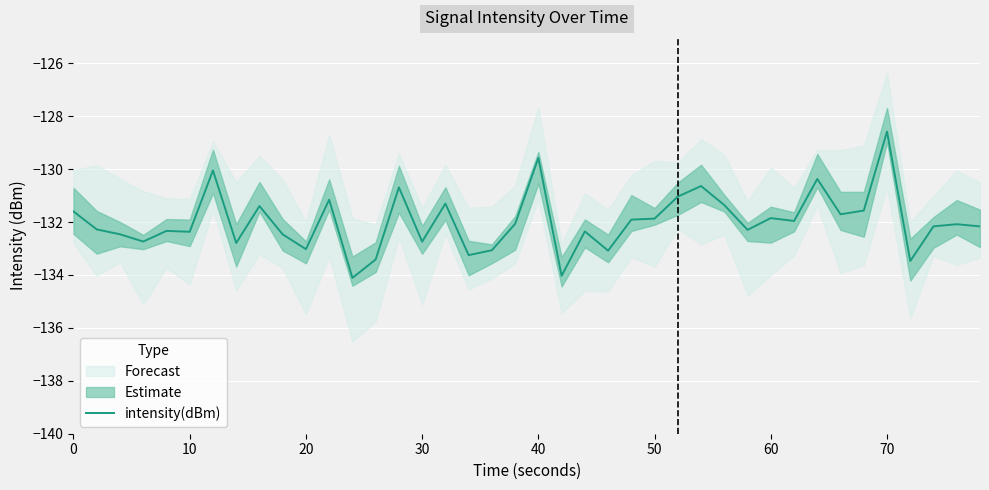

What is the maximum value for intensity(dBm)?

-128.6